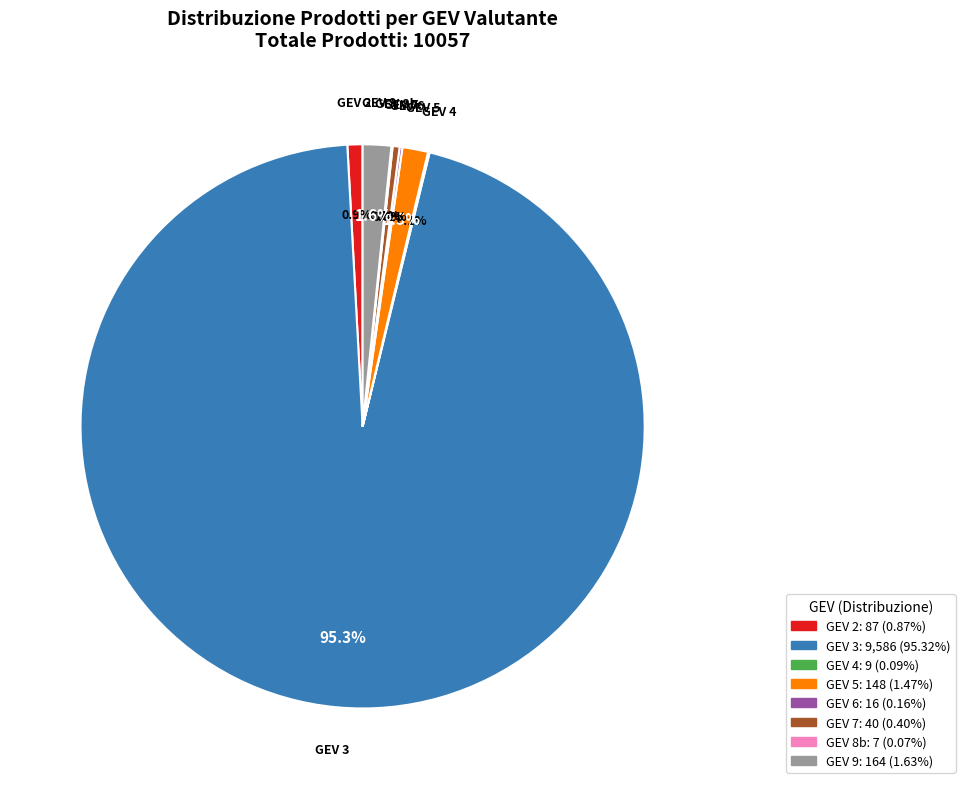

Is there any slice that represents more than half of the pie?

Yes